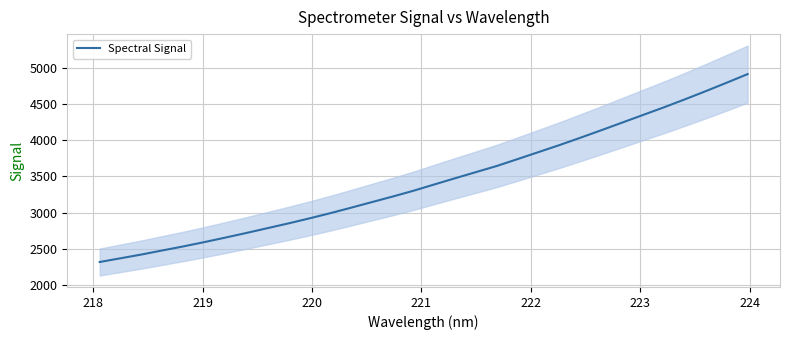

What is the difference between the maximum and second lowest values?

2537.8